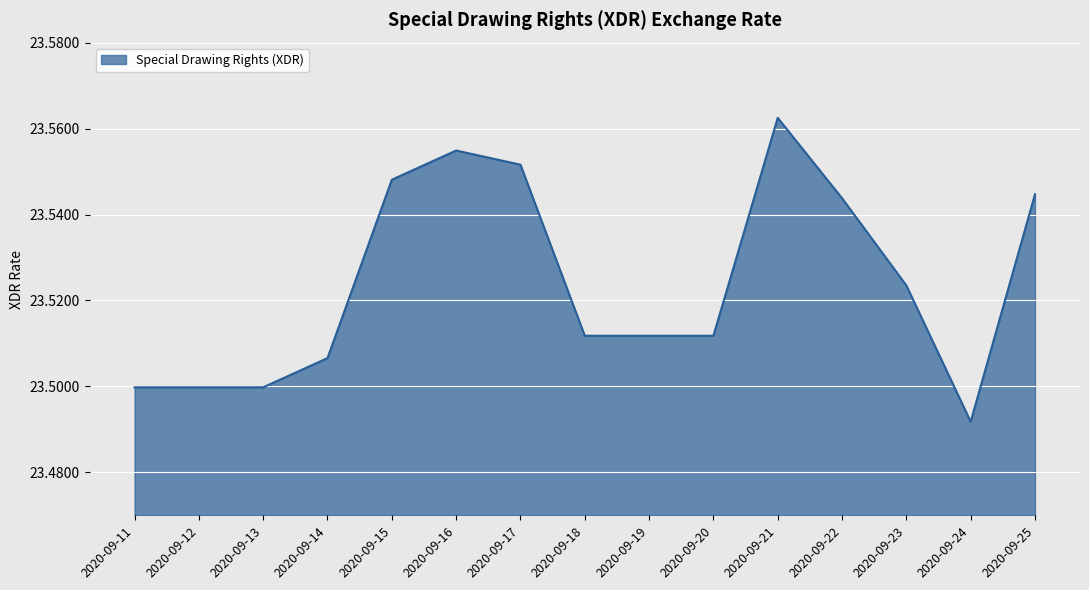

Does the chart have visible grid lines?

Yes